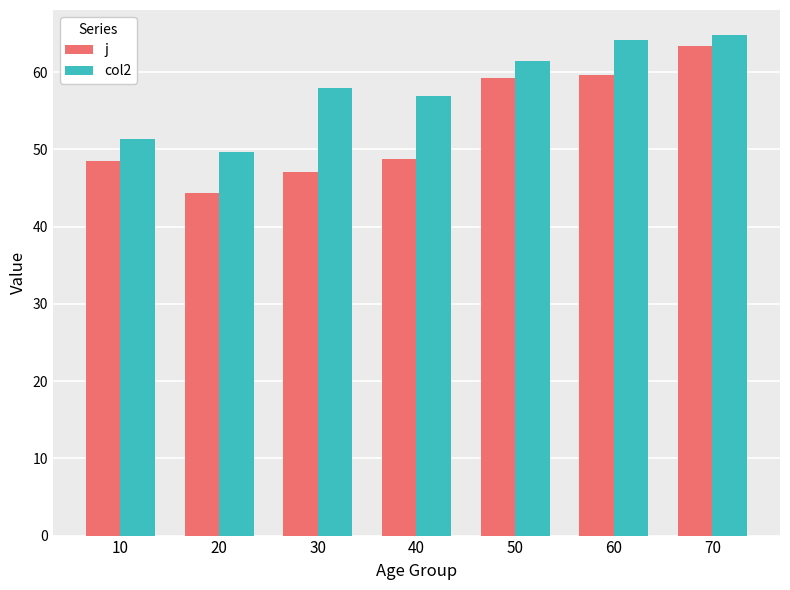

What is the total value across all series at 40?

105.6